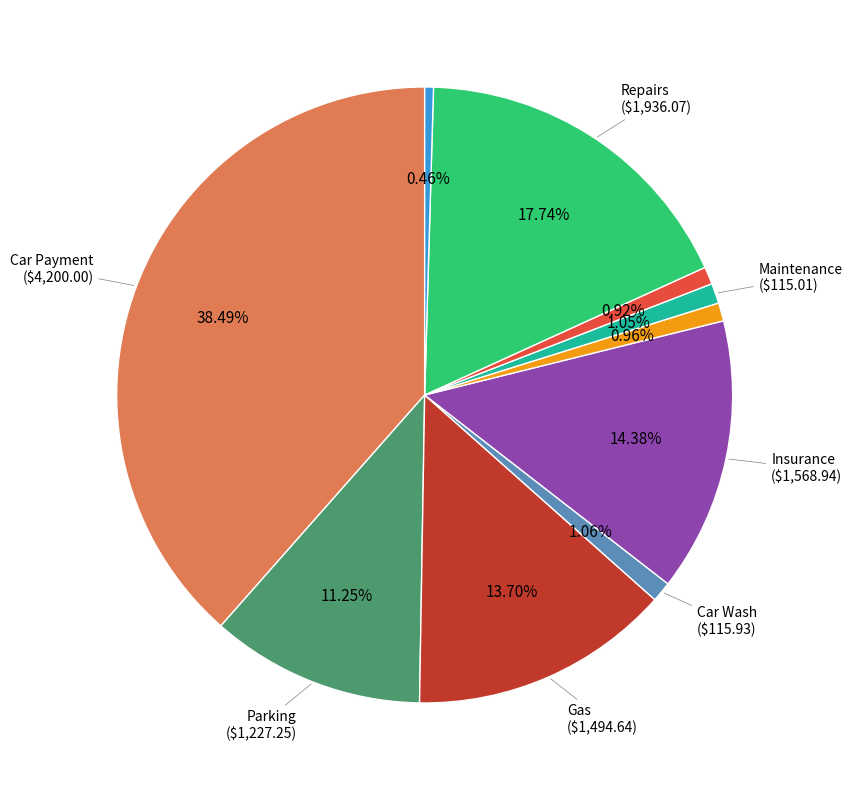

How many segments does this pie chart have?

10